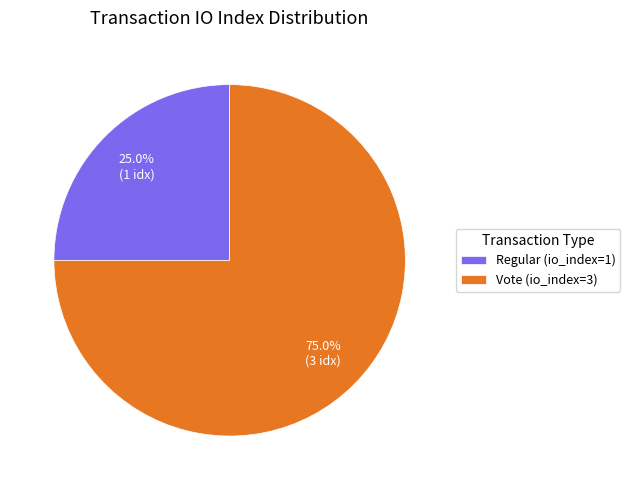

What is the majority slice?

Vote (io_index=3)